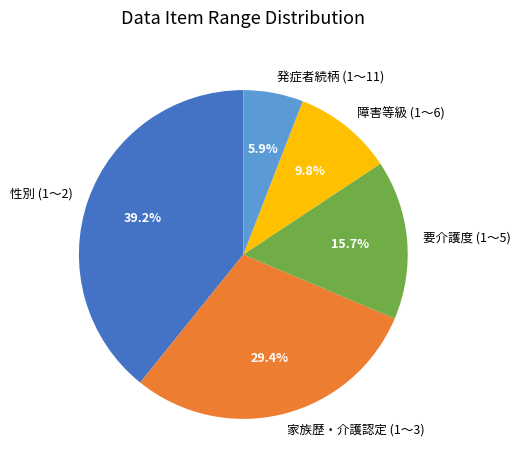

Between 要介護度 (1～5) and 障害等級 (1～6), which is larger?

要介護度 (1～5)